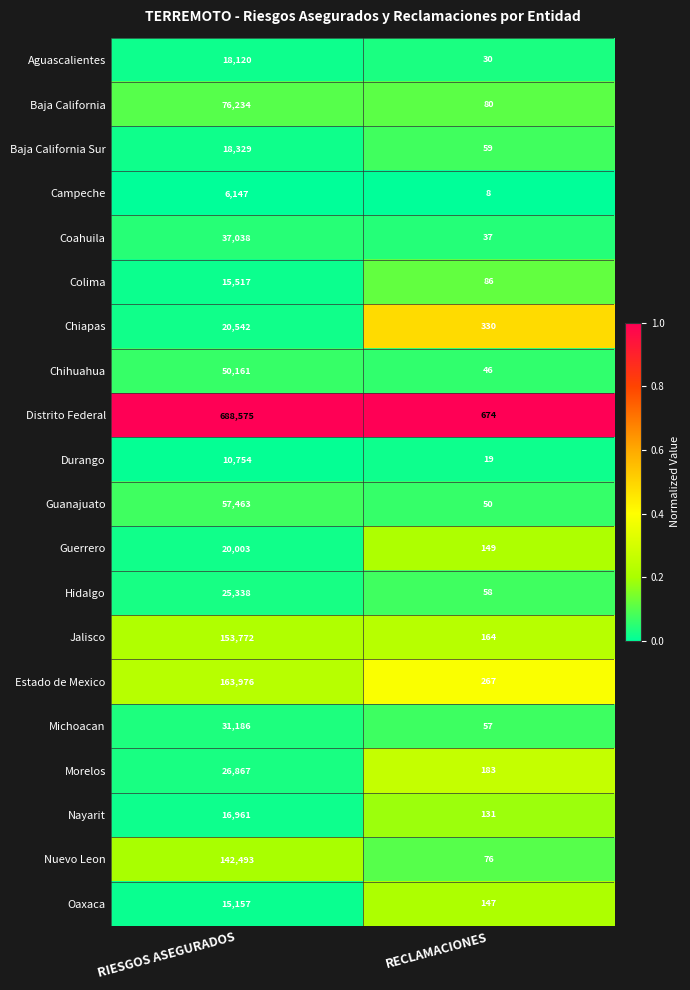

What is the sum of all Nuevo Leon values?

142569